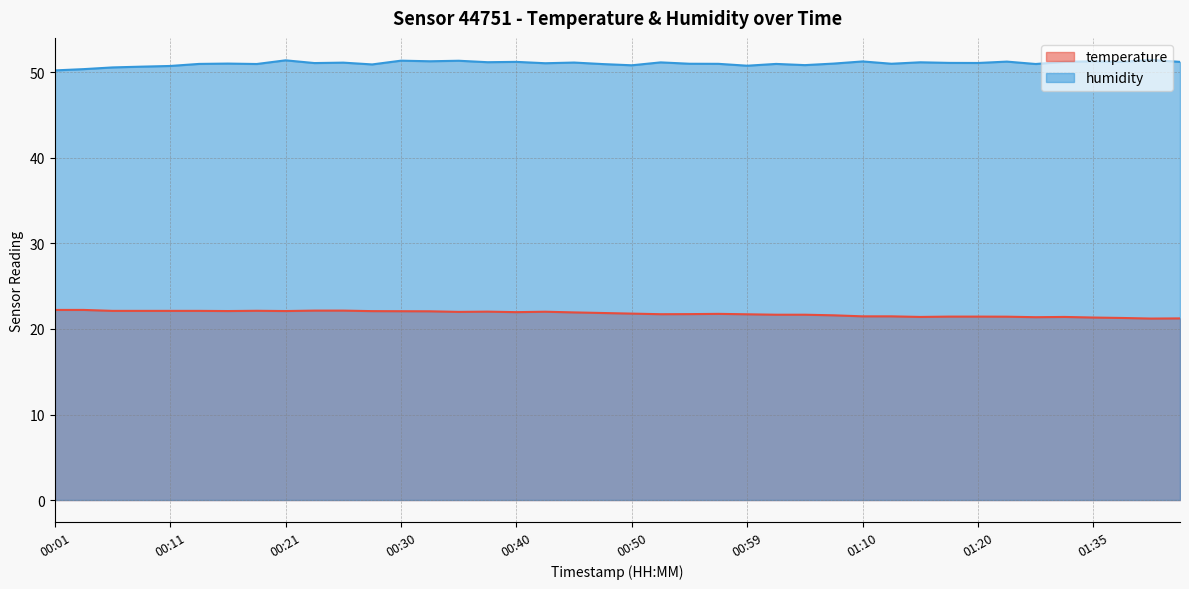

At which category does the chart reach its peak across all series?

01:40